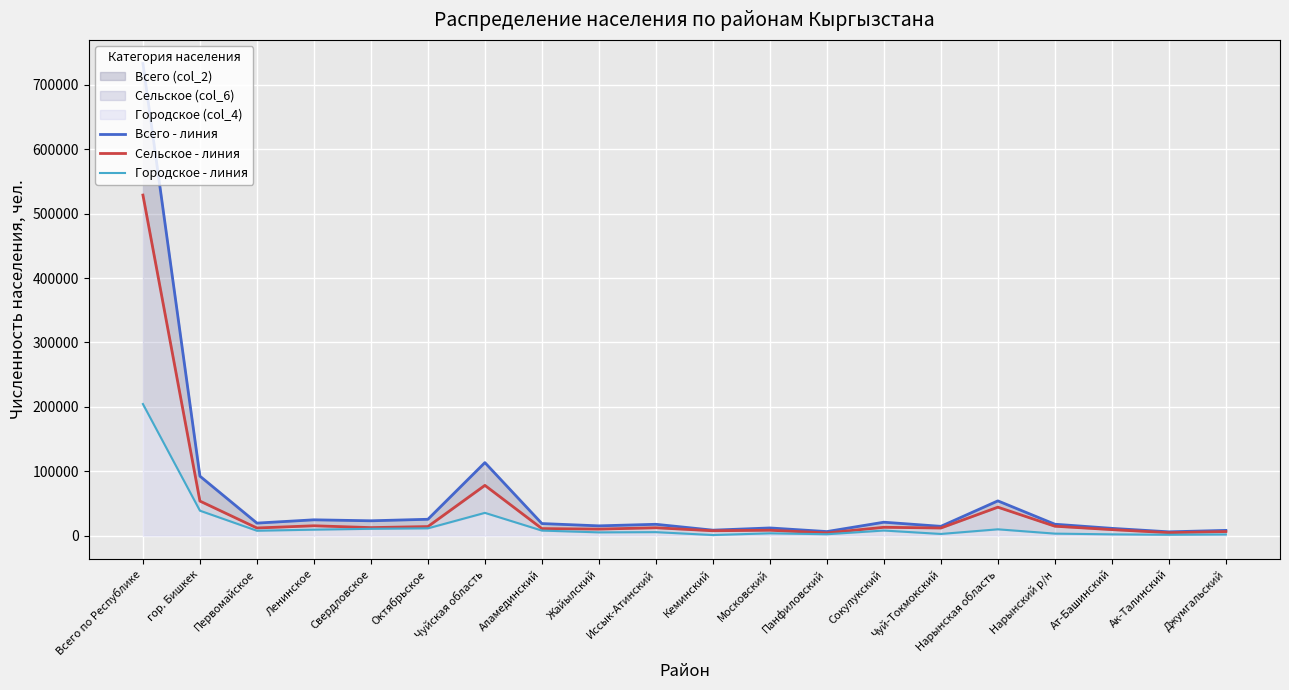

Reading right to left, extract all data points from this chart.

Всего - линия: Джумгальский=8122	Ак-Талинский=5869	Ат-Башинский=11293	Нарынский р/н=17704	Нарынская область=53967	Чуй-Токмокский=14415	Сокулукский=20836	Панфиловский=6290	Московский=11918	Кеминский=8466	Иссык-Атинский=17593	Жайылский=15168	Аламединский=18725	Чуйская область=113411	Октябрьское=25375	Свердловское=23030	Ленинское=24548	Первомайское=19440	гор. Бишкек=92393	Всего по Республике=733380
Сельское - линия: Джумгальский=6314	Ак-Талинский=4542	Ат-Башинский=9314	Нарынский р/н=14600	Нарынская область=44166	Чуй-Токмокский=11832	Сокулукский=12934	Панфиловский=4154	Московский=8354	Кеминский=7565	Иссык-Атинский=12192	Жайылский=10125	Аламединский=10892	Чуйская область=78048	Октябрьское=14063	Свердловское=12443	Ленинское=15289	Первомайское=11860	гор. Бишкек=53655	Всего по Республике=528981
Городское - линия: Джумгальский=1808	Ак-Талинский=1327	Ат-Башинский=1979	Нарынский р/н=3104	Нарынская область=9801	Чуй-Токмокский=2583	Сокулукский=7902	Панфиловский=2136	Московский=3564	Кеминский=901	Иссык-Атинский=5401	Жайылский=5043	Аламединский=7833	Чуйская область=35363	Октябрьское=11312	Свердловское=10587	Ленинское=9259	Первомайское=7580	гор. Бишкек=38738	Всего по Республике=204399